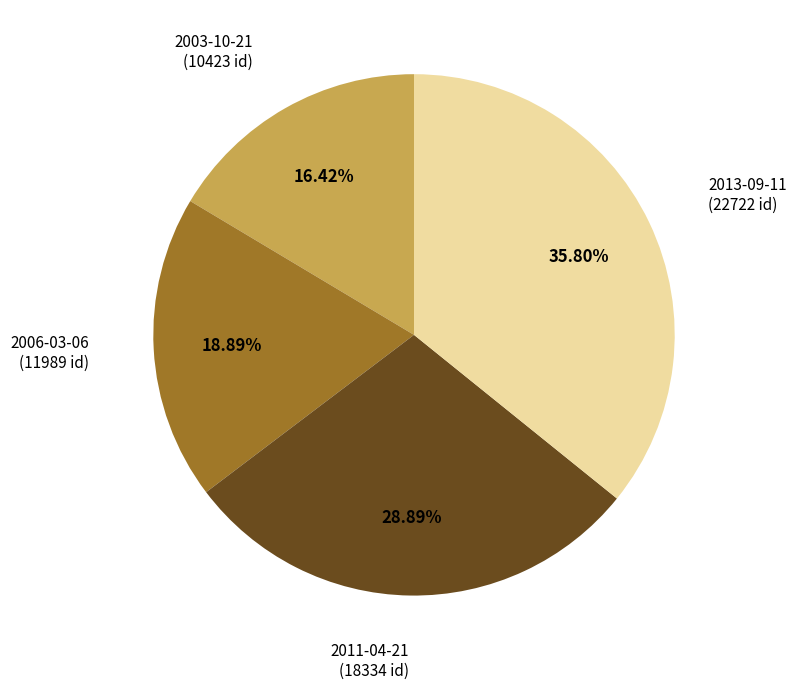

Does any single category account for the majority?

No